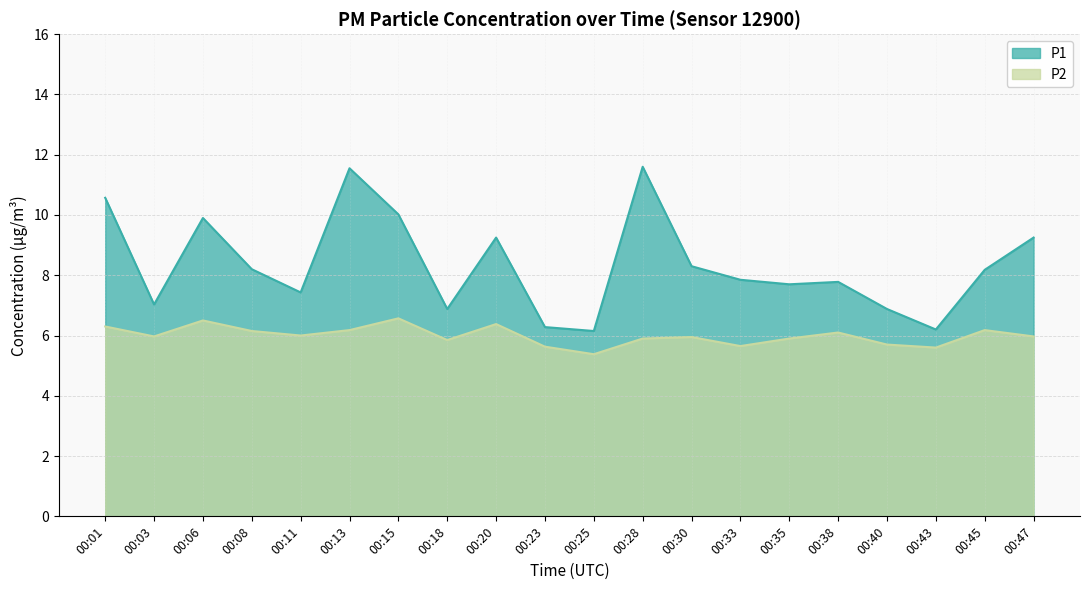

What are all the series names shown in the legend?

P1, P2